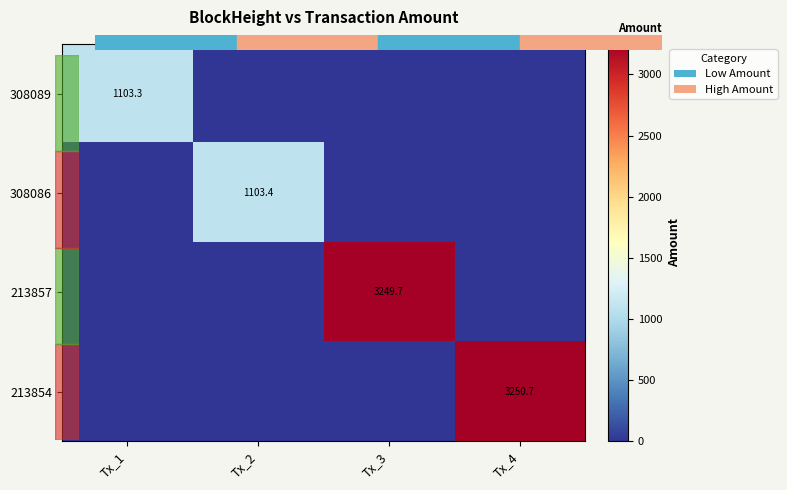

Which series has the widest spread of values?

213854